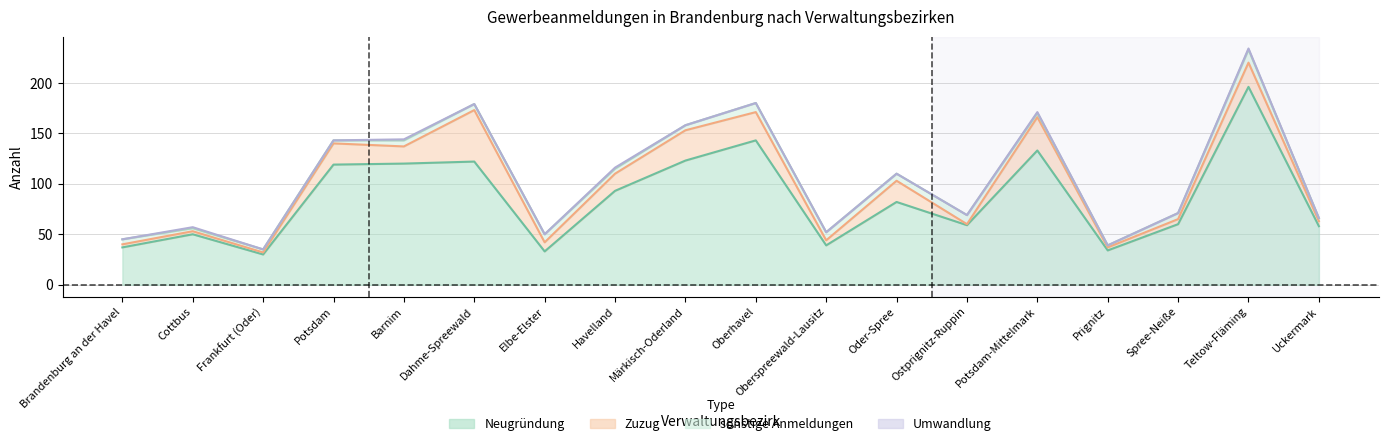

At which category does the chart reach its minimum across all series?

Brandenburg an der Havel